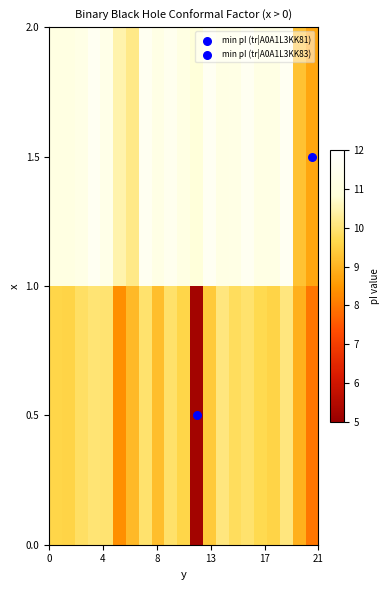

List the series in order of their overall mean, lowest first.

0.5, 1.5